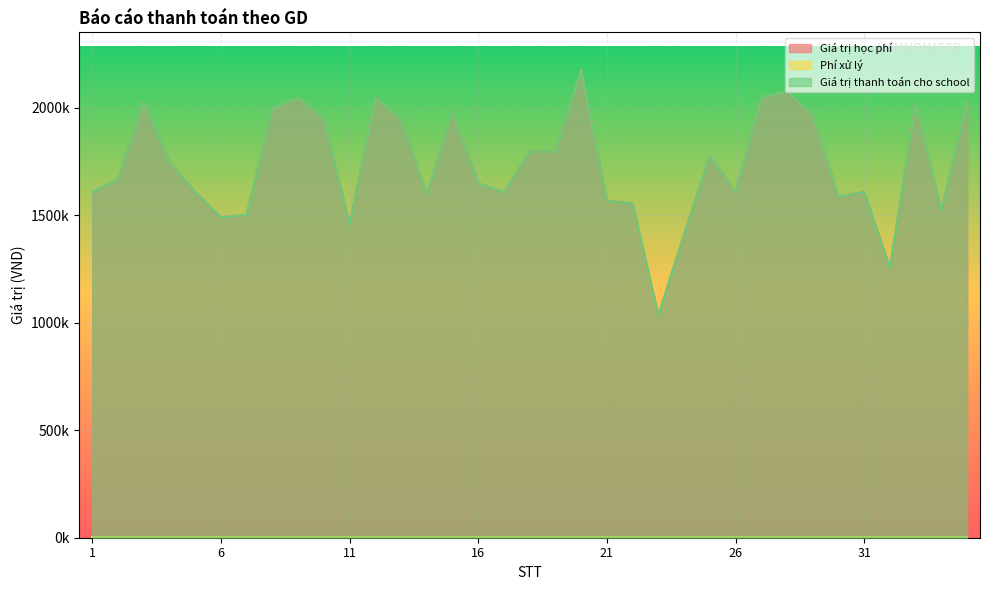

Does the chart display data point markers on the line(s)?

No